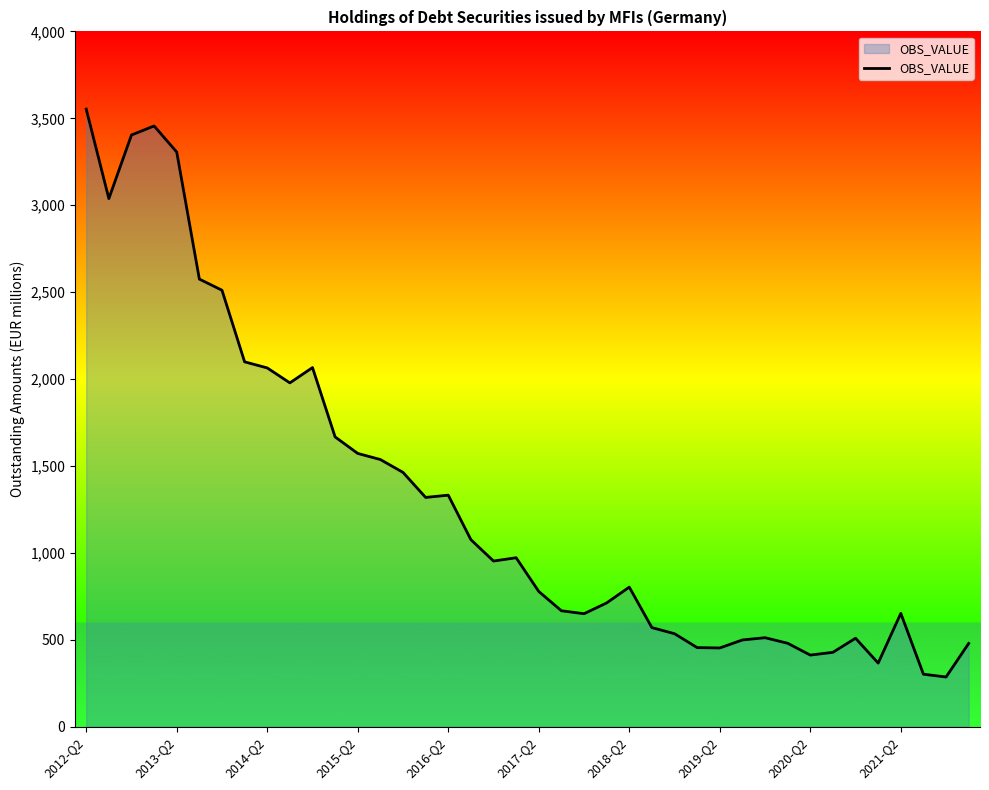

True or false: the data has more than 1 interior local peaks.

True